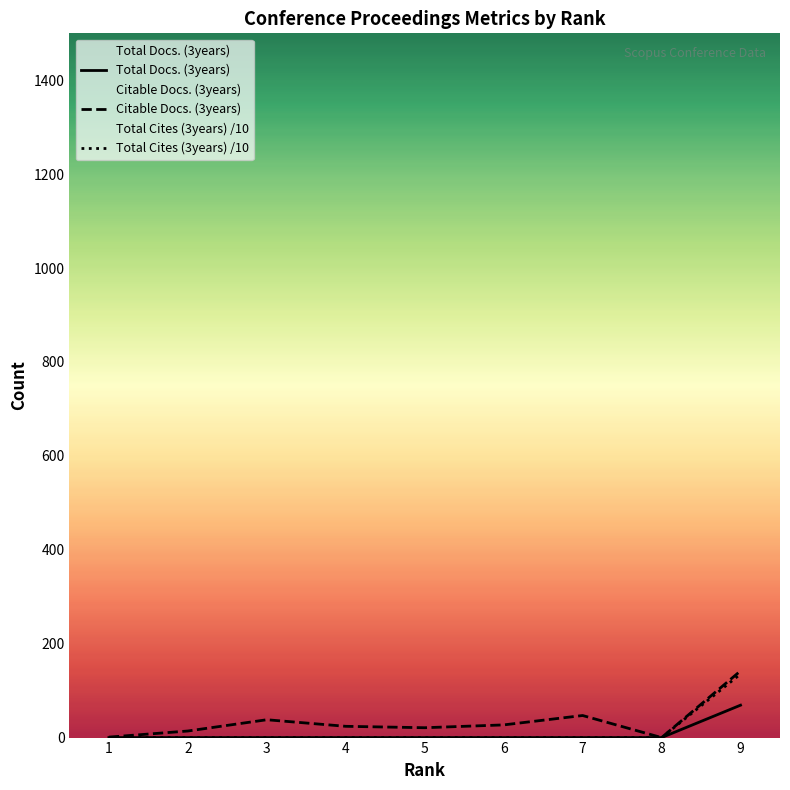

Rank the categories by Citable Docs. (3years) value from lowest to highest.

8, 1, 2, 5, 4, 6, 3, 7, 9